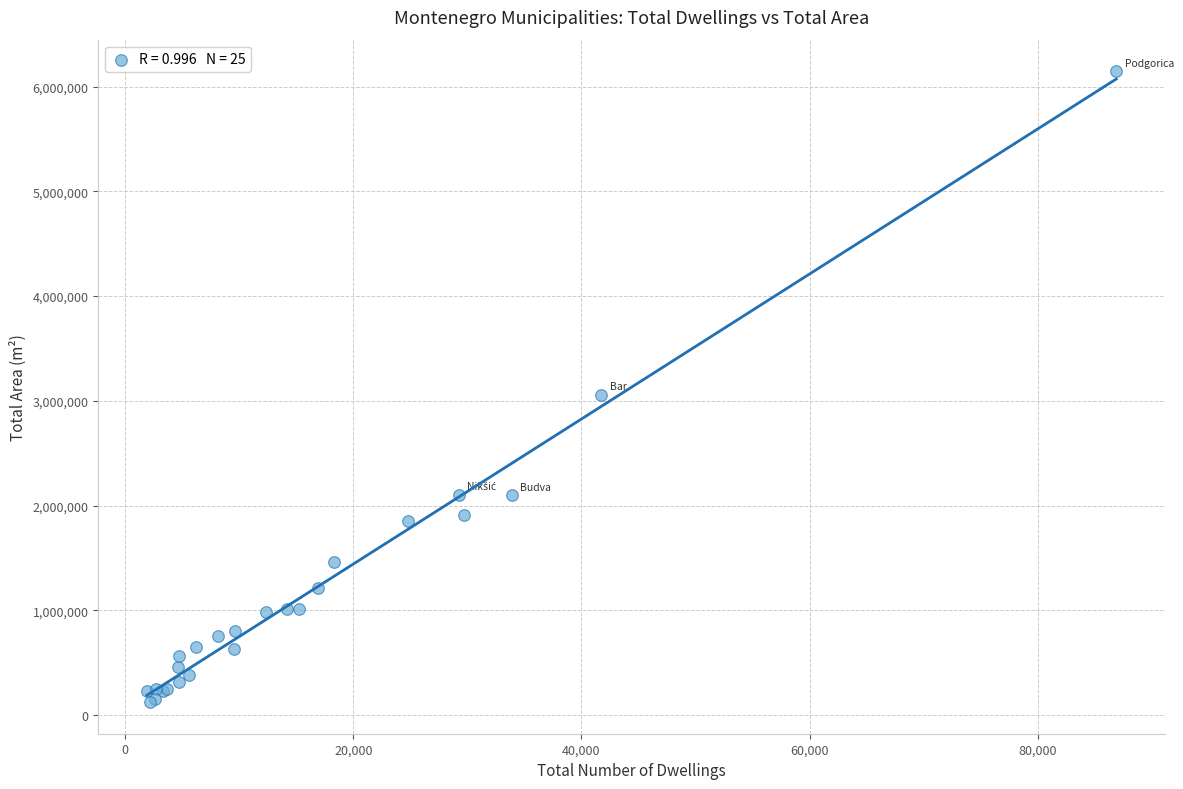

What Y value in the scatter plot is closest to 3134912?

3058752